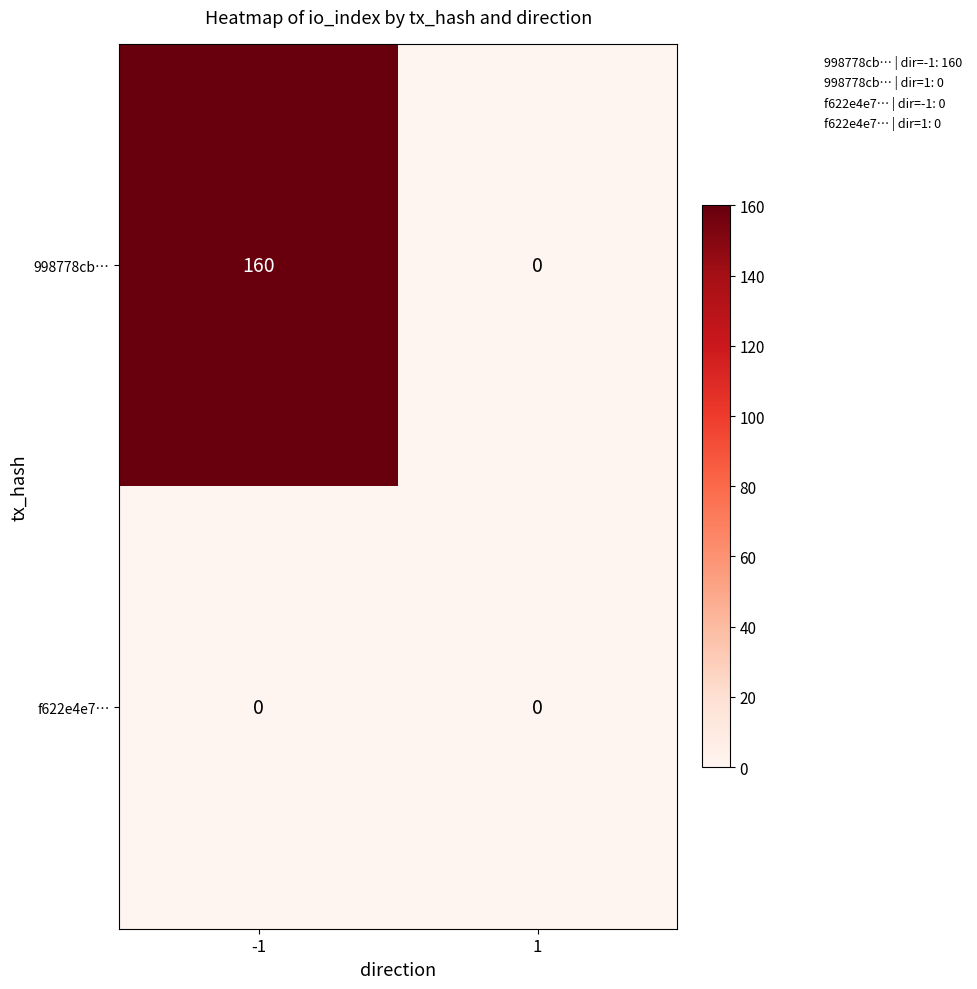

How many categories are shown in the chart?

2